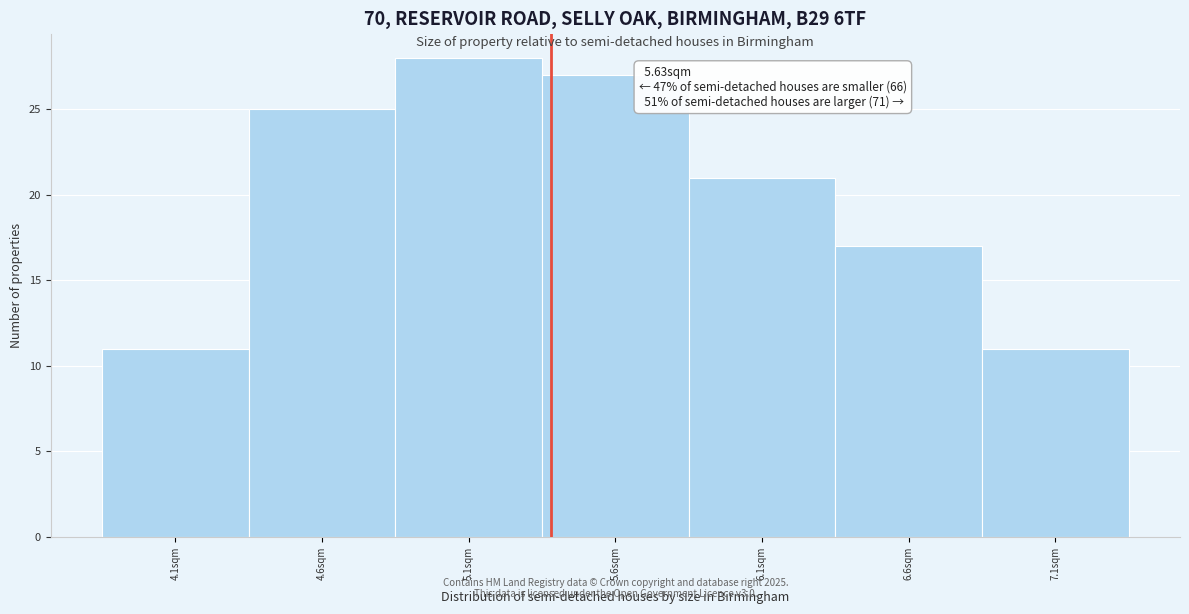

Reading left to right, transcribe all the data shown in this chart.

11	25	28	27	21	17	11